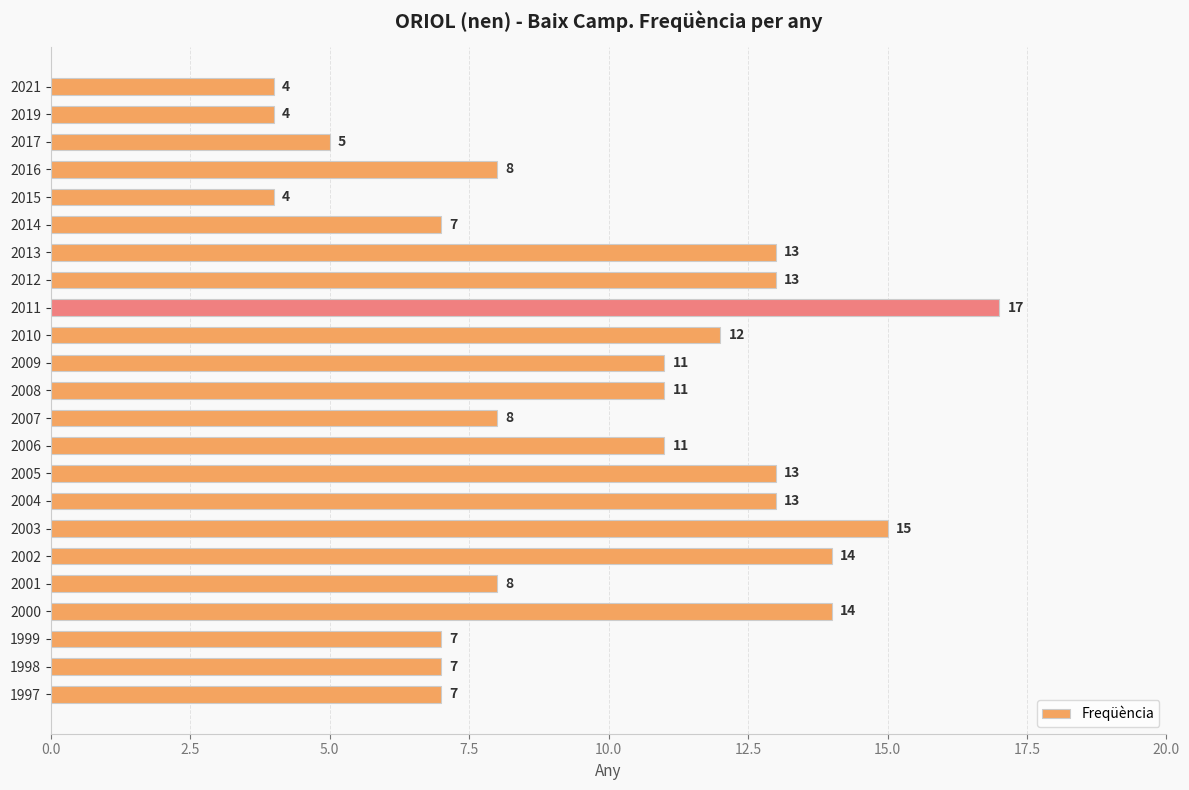

What is the difference between the maximum and minimum values?

13